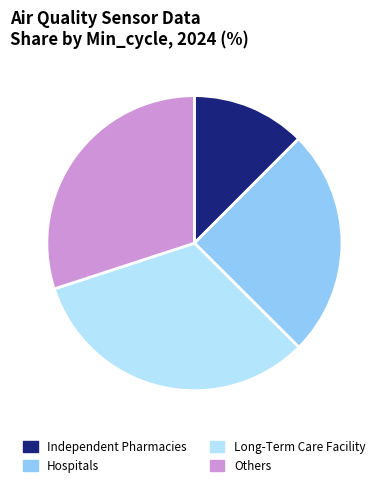

Approximately how many times larger is the value at Hospitals compared to Independent Pharmacies?

2.0